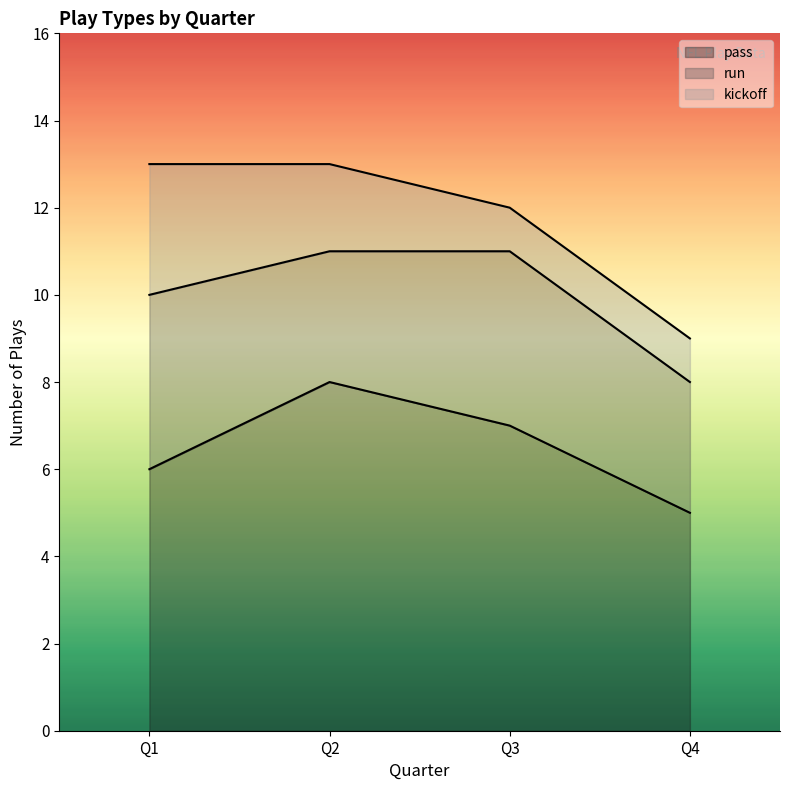

How many categories are shown in the chart?

4